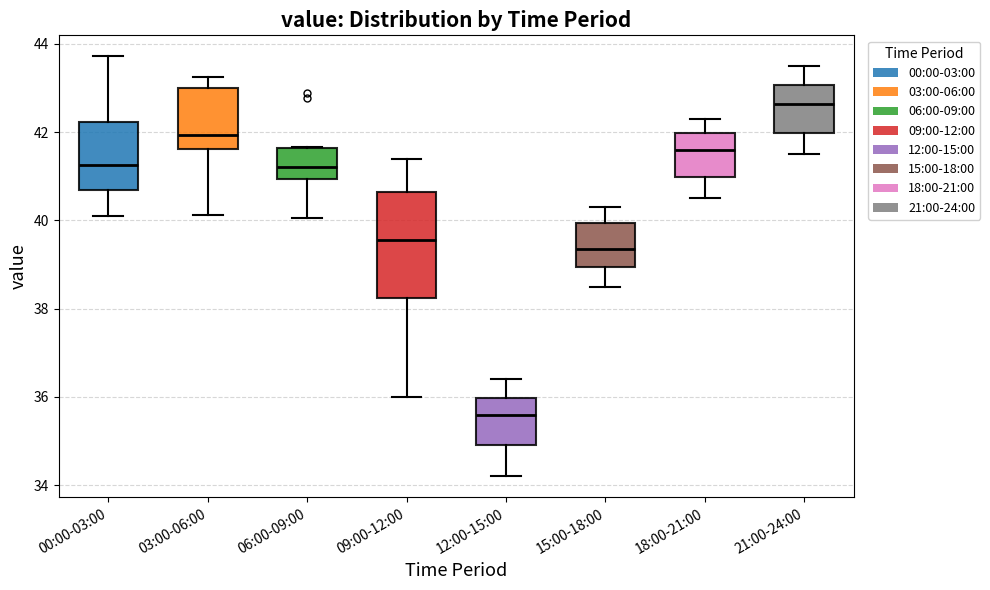

Where does the lower whisker of the box for 21:00-24:00 end on the y-axis? The values are not printed on the chart, so give them approximately, as read against the axis.

41.6